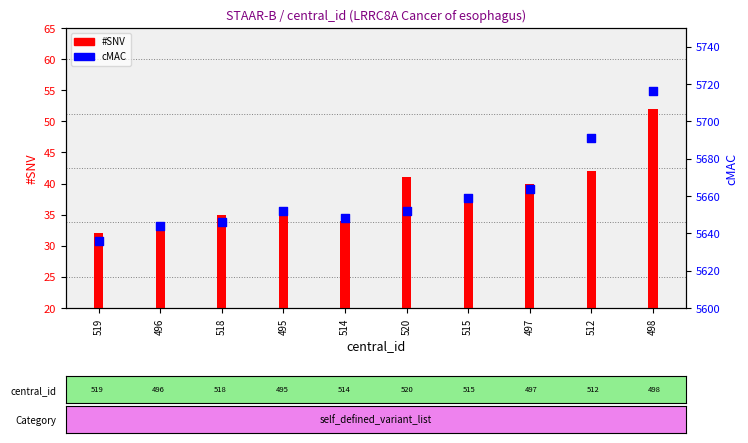

Which series has the largest total across all categories?

cMAC